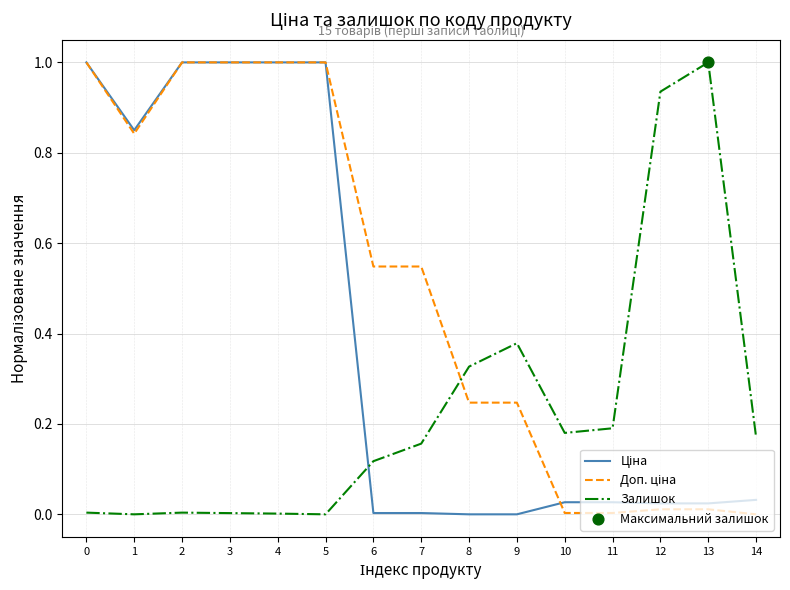

At how many categories does at least one series exceed 0?

15